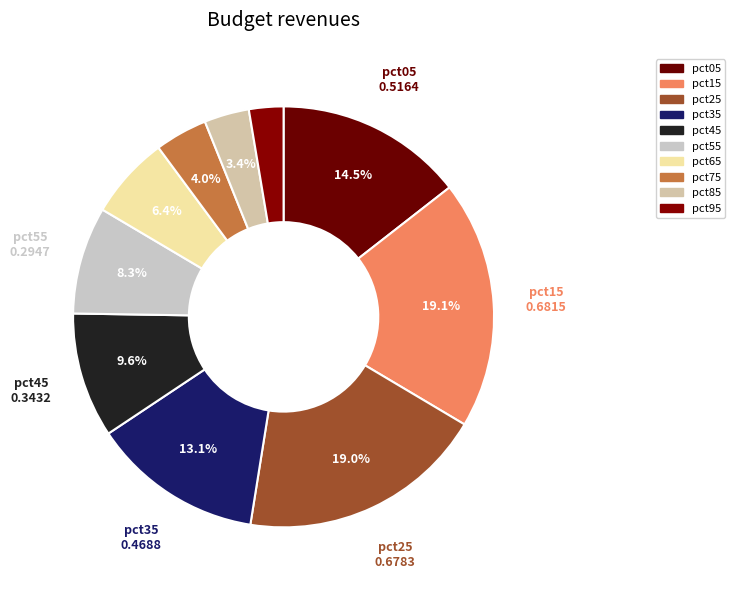

Count the number of slices in the pie.

10